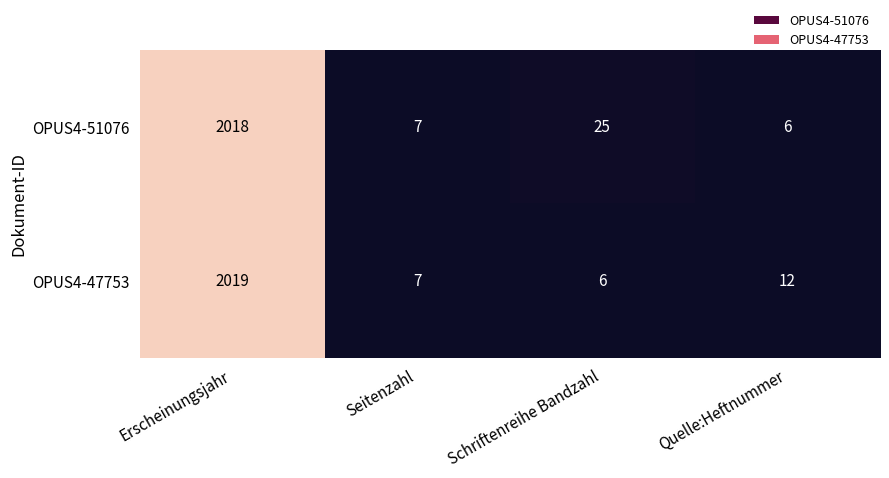

What is the greatest value displayed?

2019